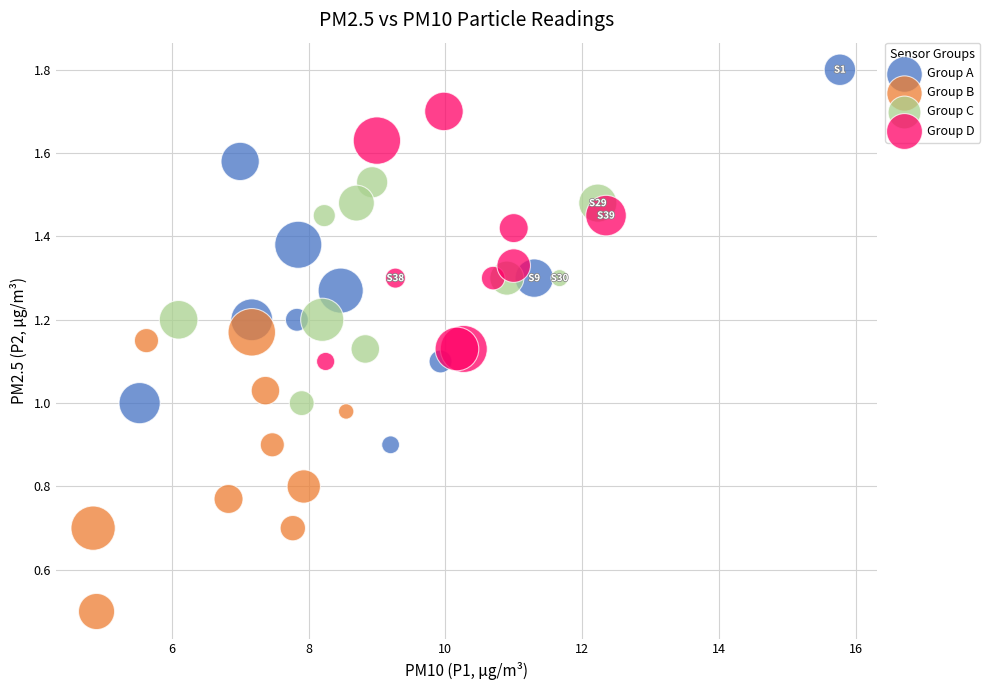

Which series contains the lowest Y value?

Group B